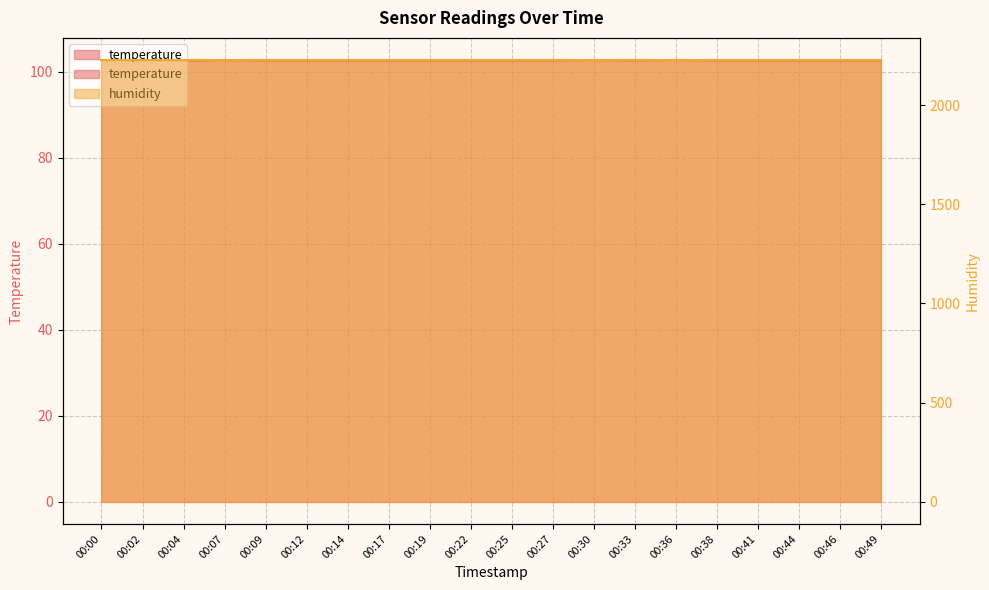

What value does the data have at 00:30?

102.7